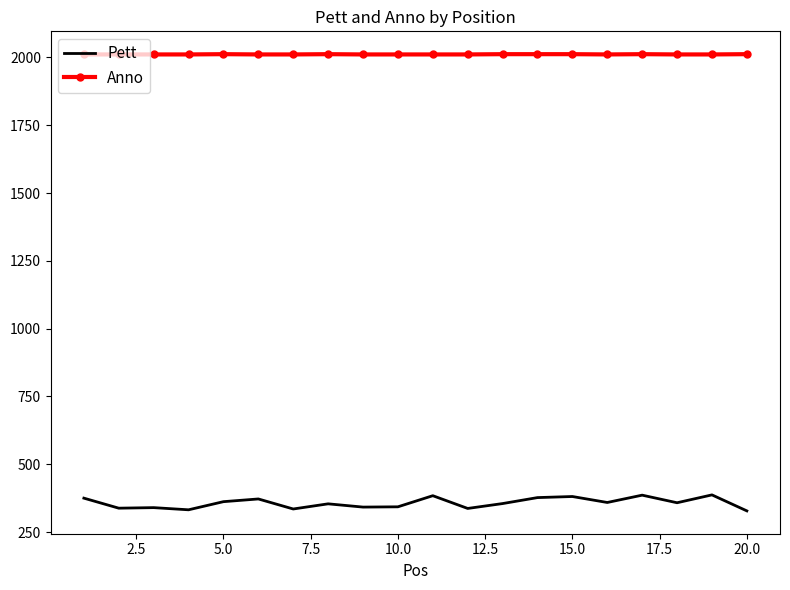

What is the difference between the maximum and minimum values in the Pett series?

59